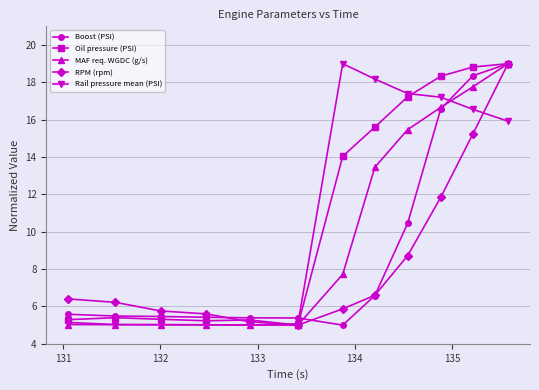

How many intersections are there between Boost (PSI) and Rail pressure mean (PSI)?

2